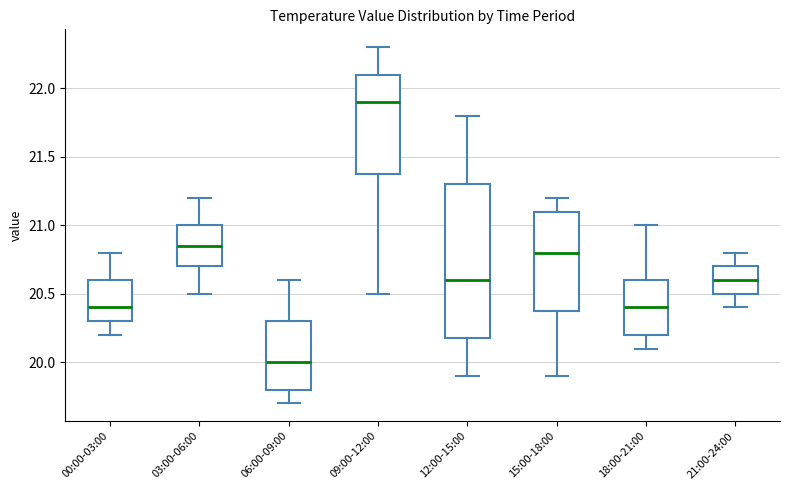

Where does the lower whisker of the box for 18:00-21:00 end on the y-axis? The values are not printed on the chart, so give them approximately, as read against the axis.

20.10